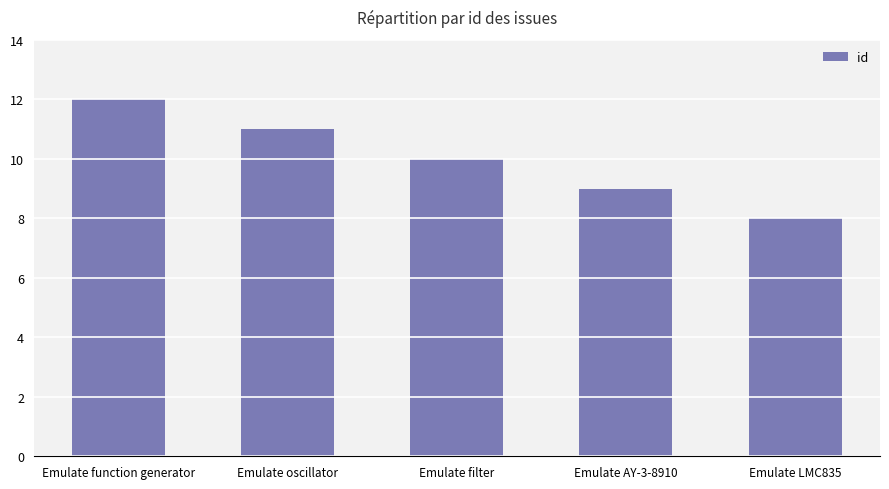

What is the sum of the values at Emulate oscillator and Emulate filter?

21